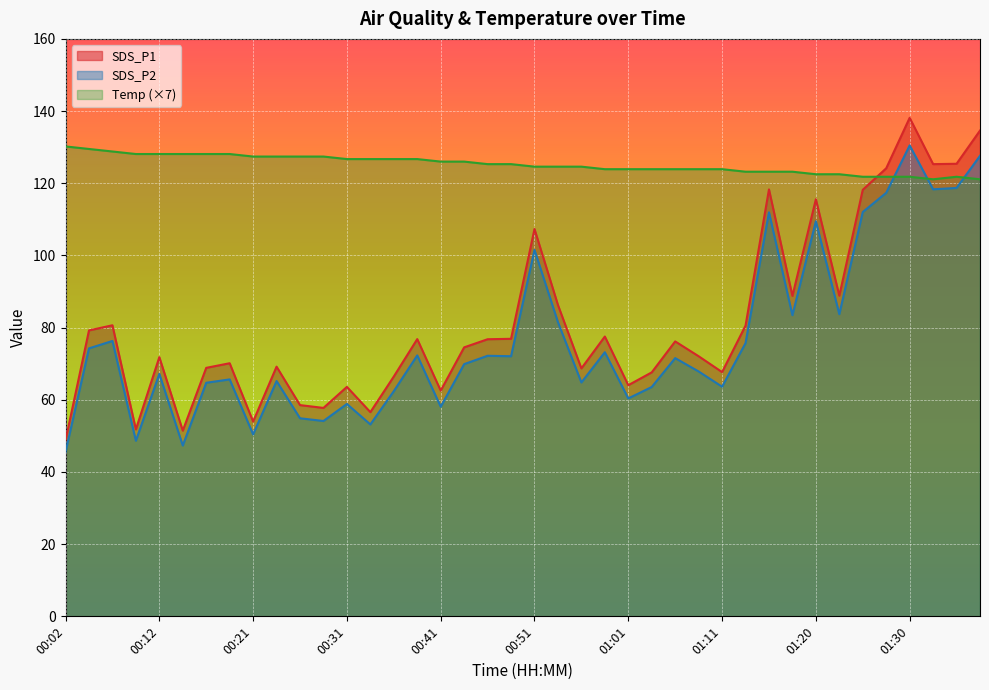

What position from the right is 01:23?

7